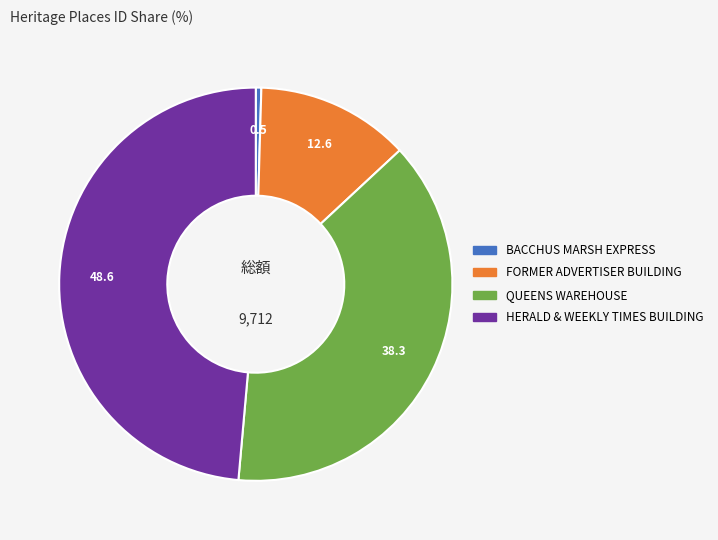

Is there a majority slice in this chart?

No